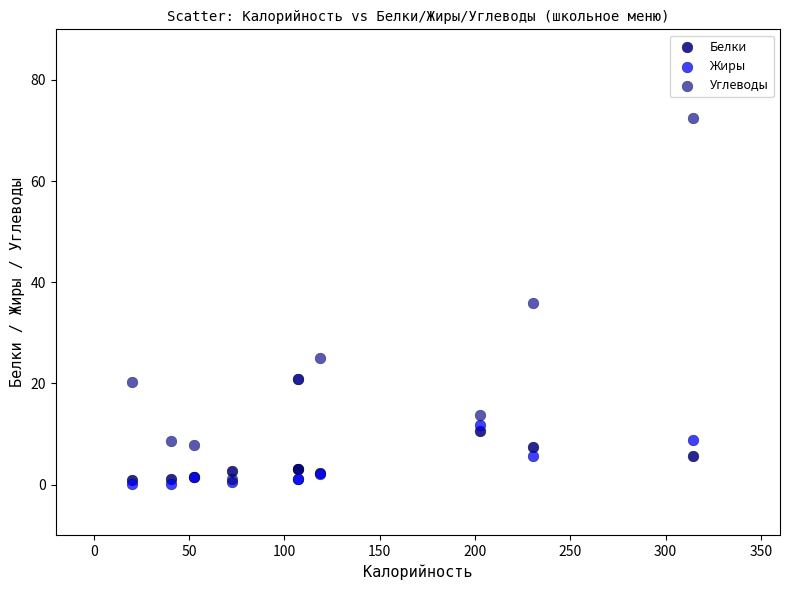

Which series has the widest spread of Y values?

Углеводы